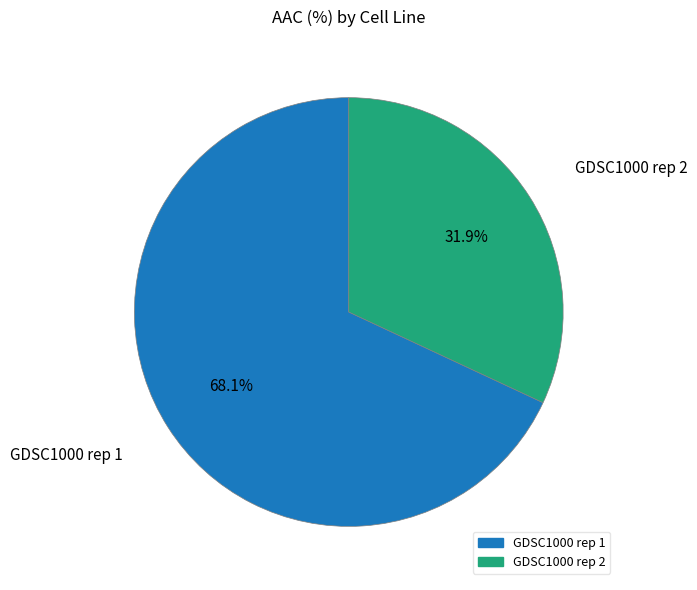

Between GDSC1000 rep 2 and GDSC1000 rep 1, which is larger?

GDSC1000 rep 1